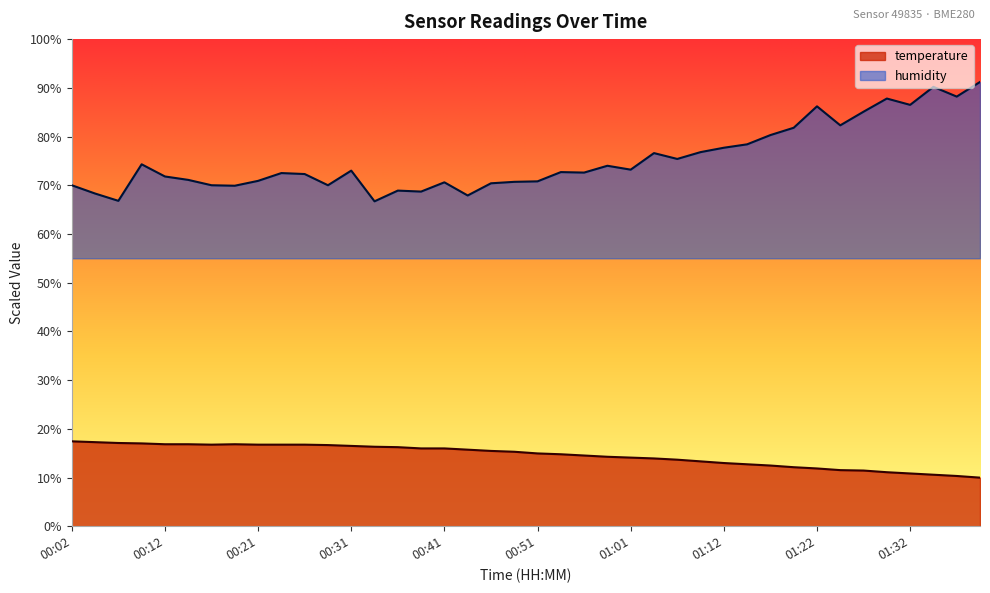

Rank the series by their average value, from highest to lowest.

humidity, temperature